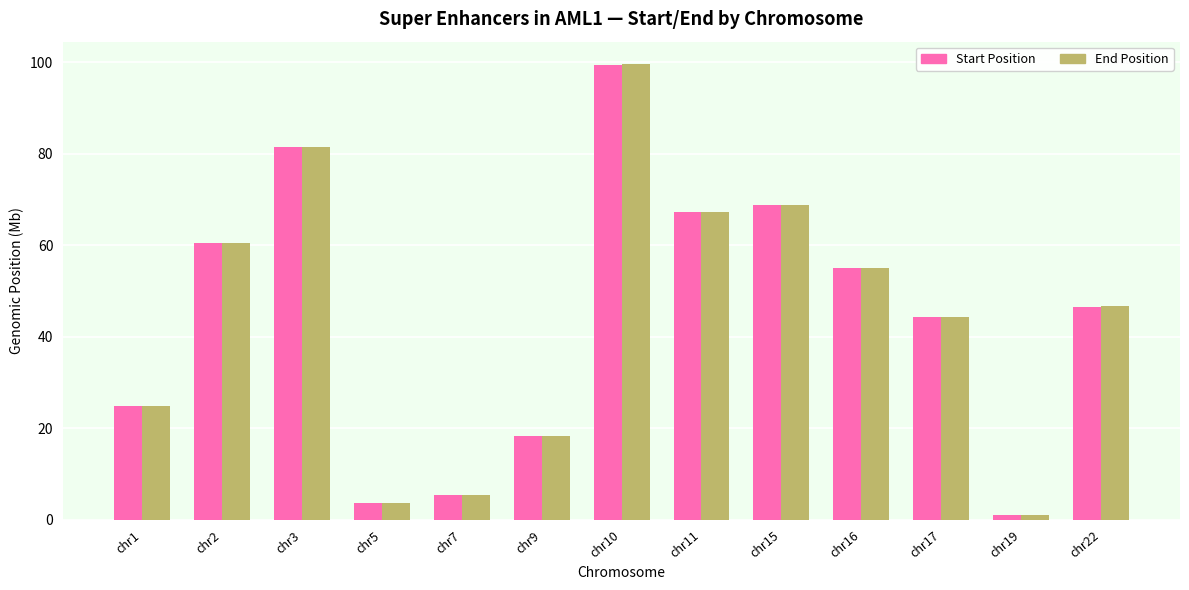

Count the number of data series in this chart.

2